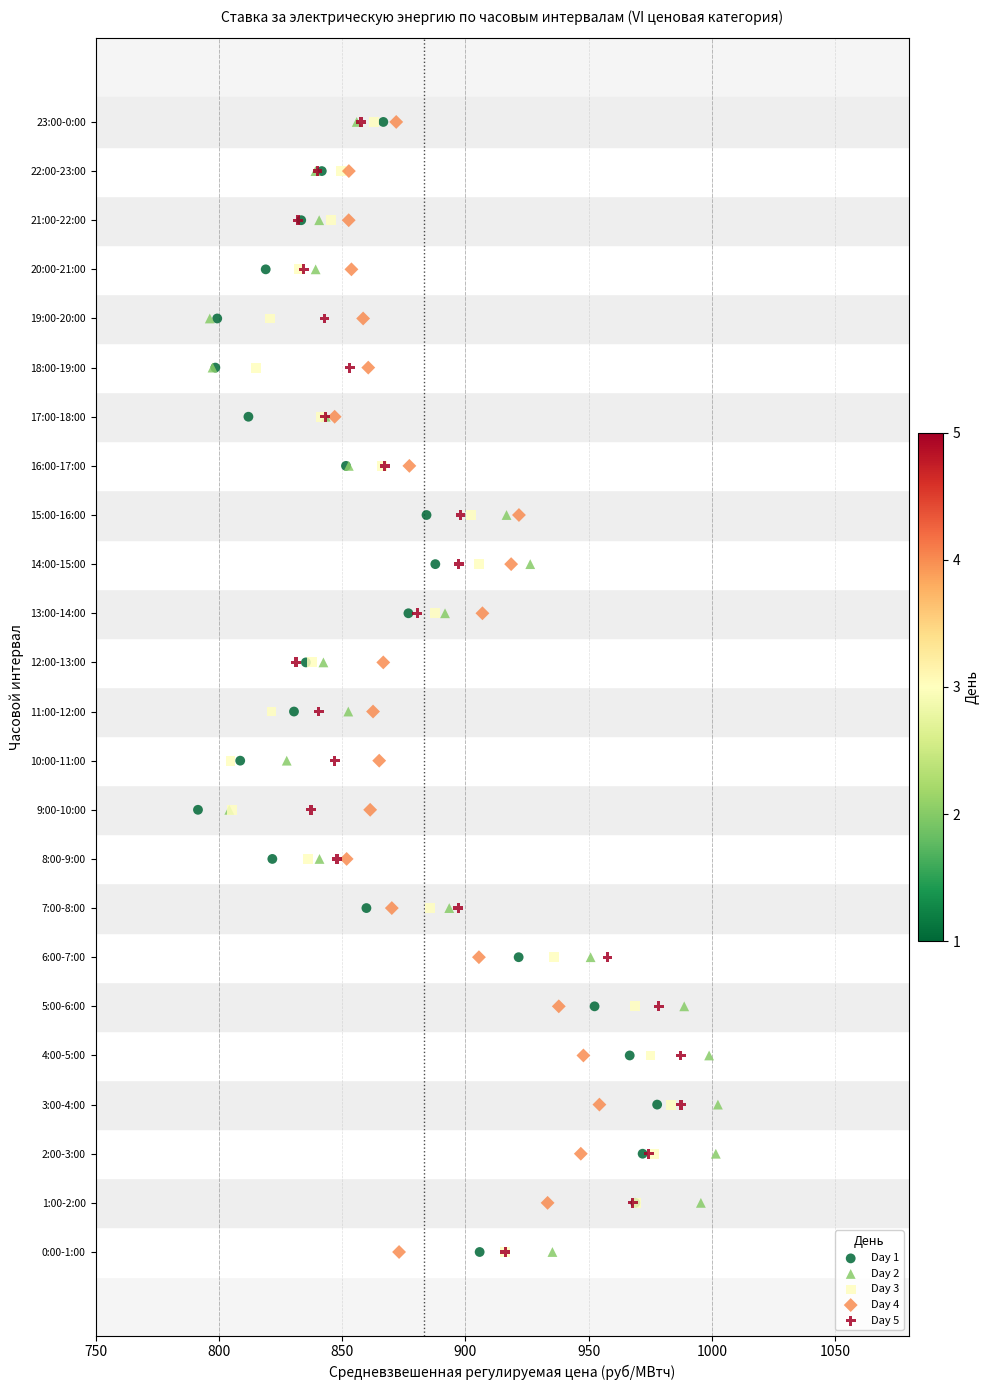

What are all the series names shown in the legend?

Day 1, Day 2, Day 3, Day 4, Day 5